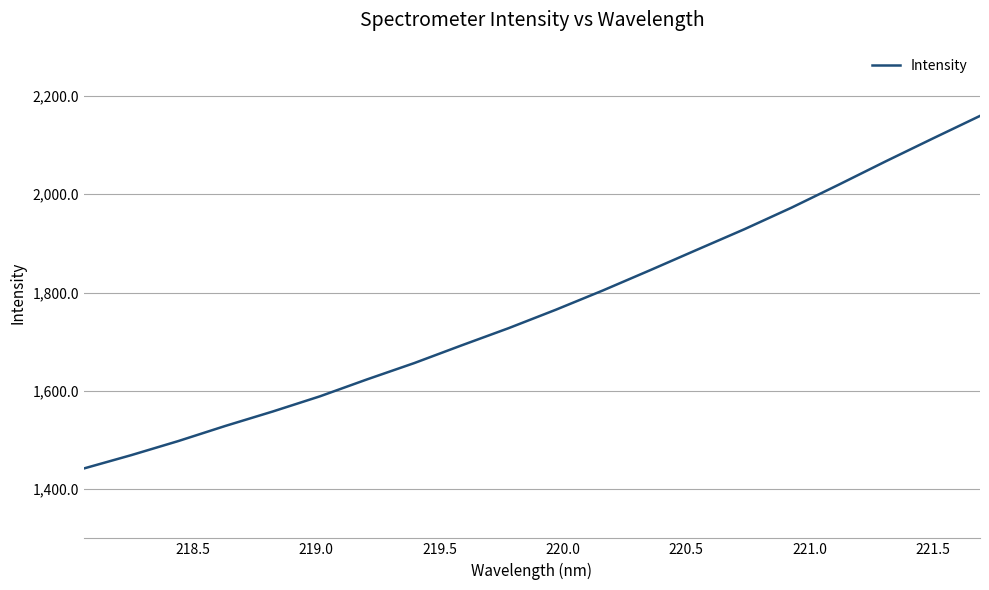

What is the smallest value displayed?

1442.2